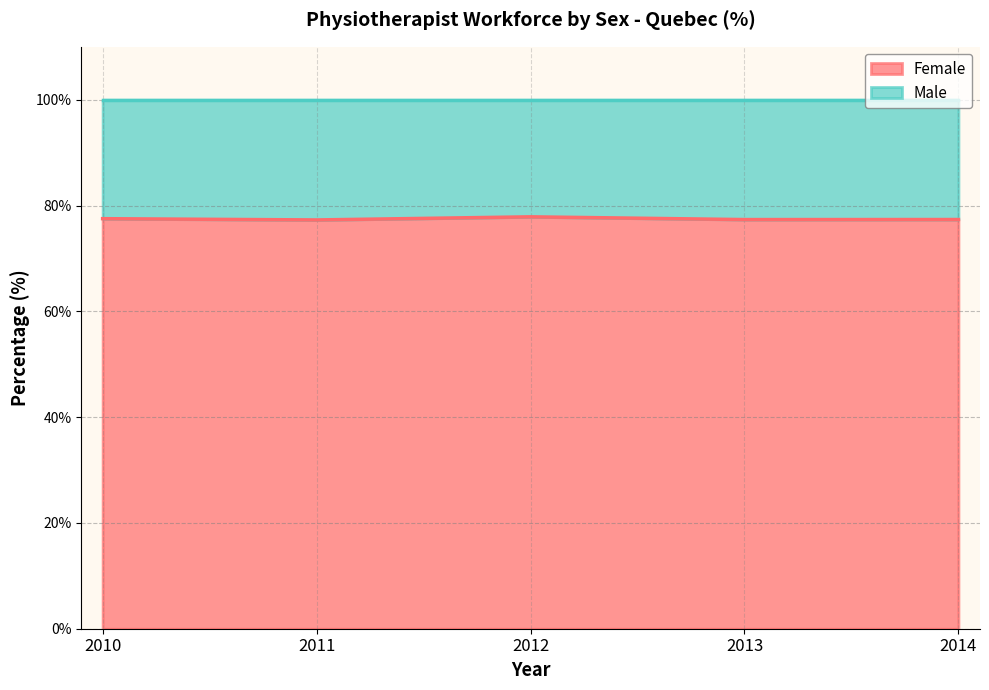

What is the difference between the second highest and minimum values?

0.2